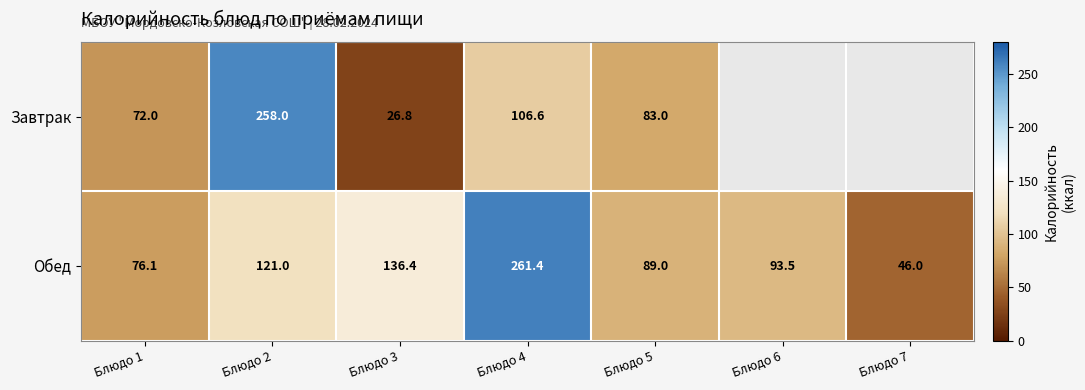

Which category has the lowest value across all series?

Блюдо 3